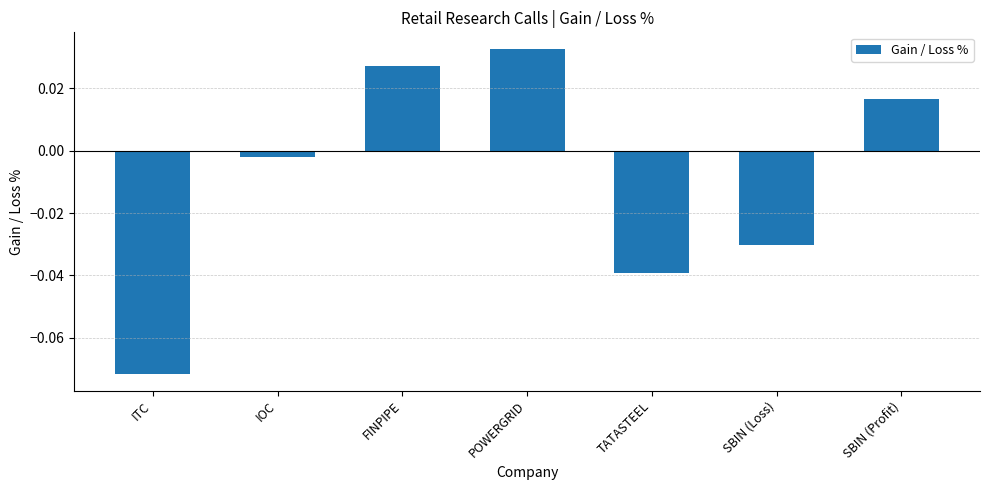

Which category has the lowest value across all series?

ITC